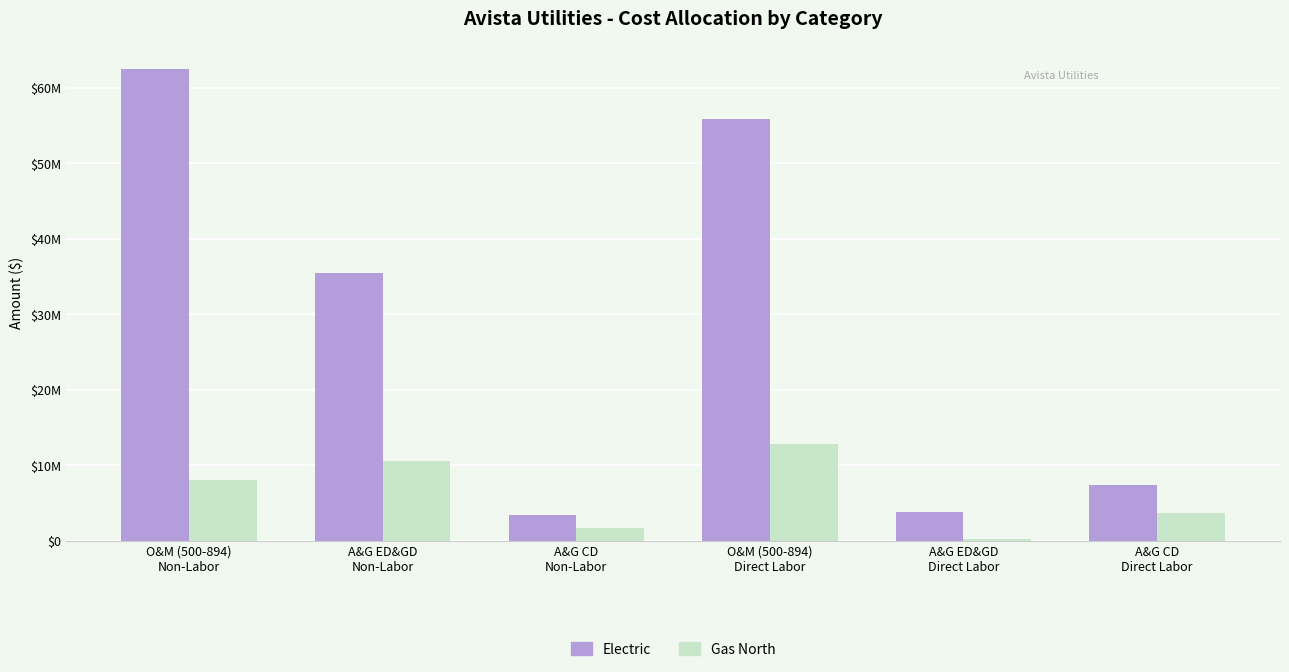

Which category has the lowest value in the Gas North series?

A&G ED&GD
Direct Labor